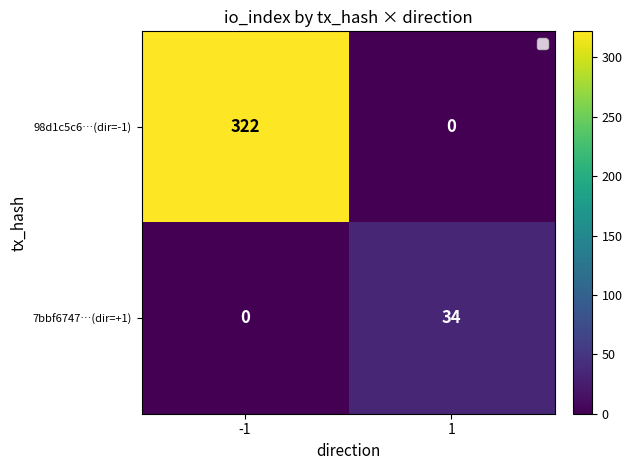

What is the sum of the 98d1c5c6…(dir=-1) values at -1 and 1?

322